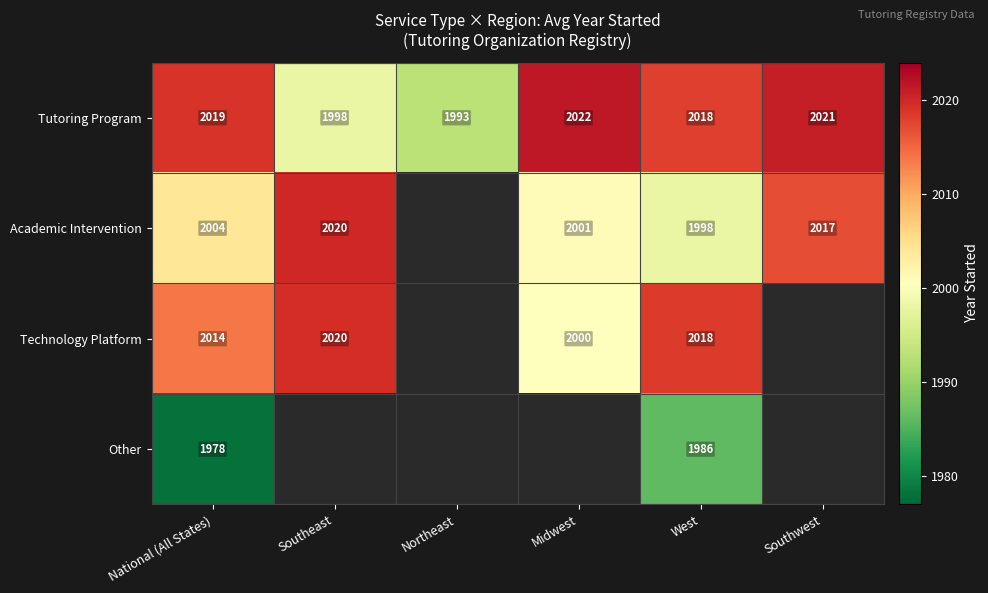

Is it true that Other equals 2635.1 at West?

False